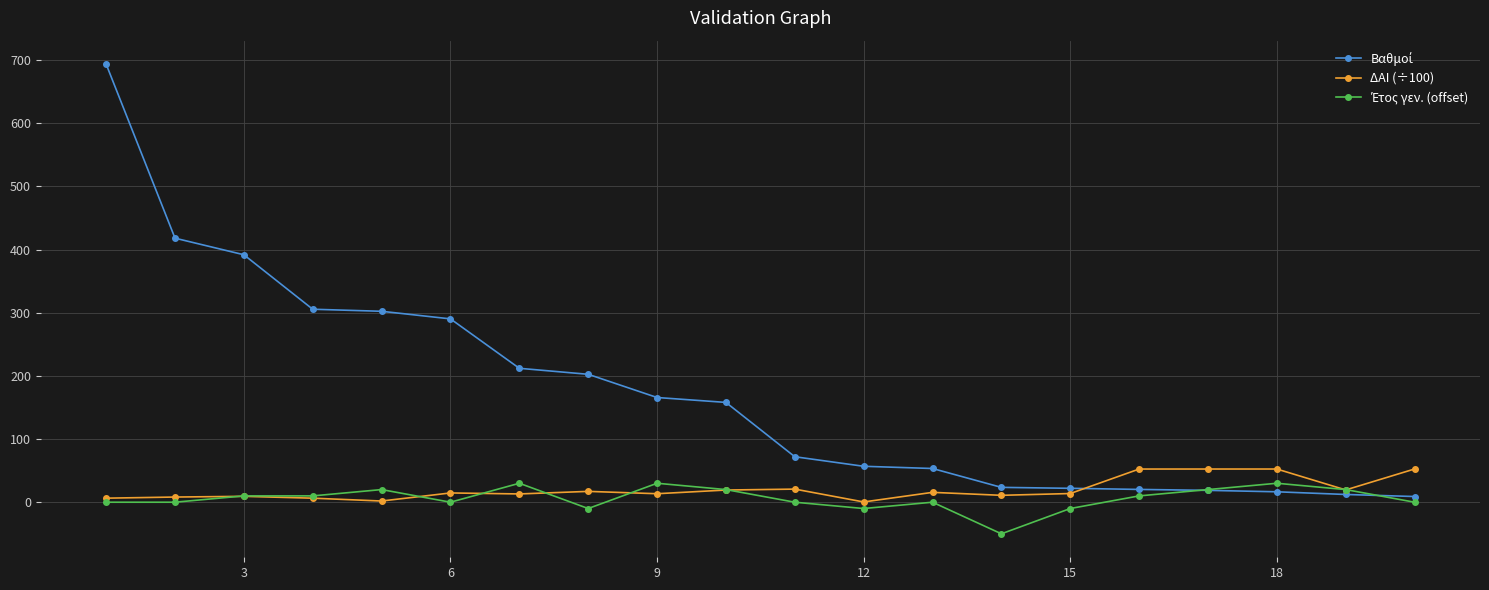

What is the value of the ΔΑΙ (÷100) point at the 19th from the left?

19.4